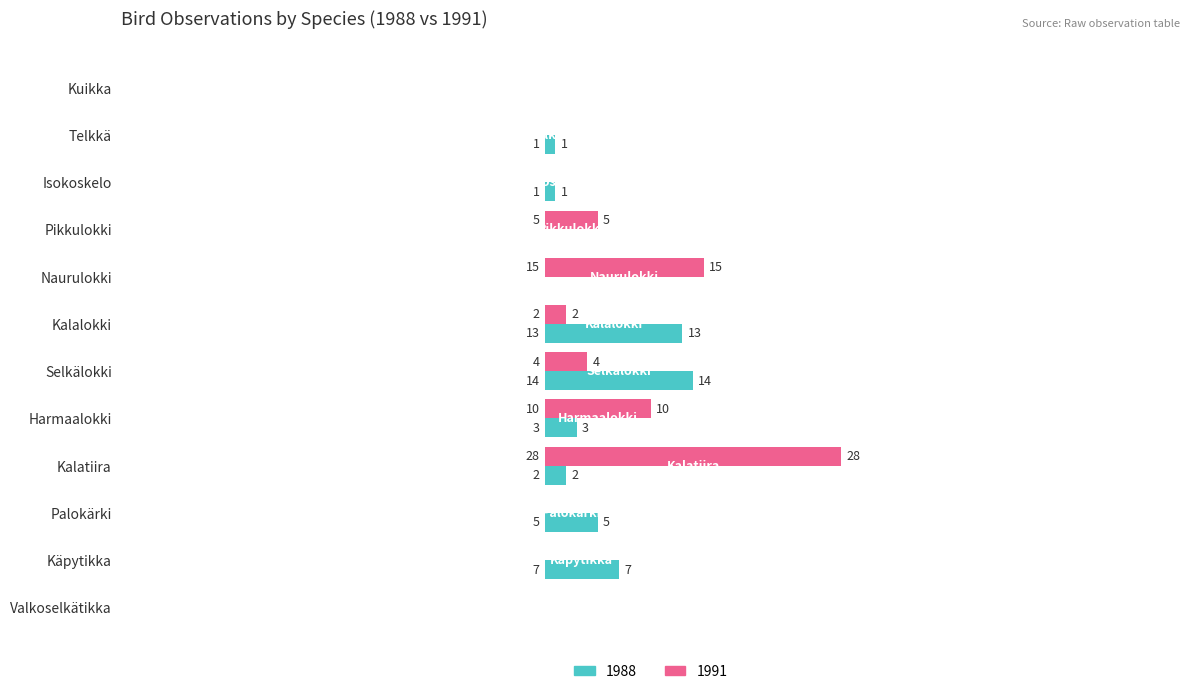

Count the number of categories in the chart.

12